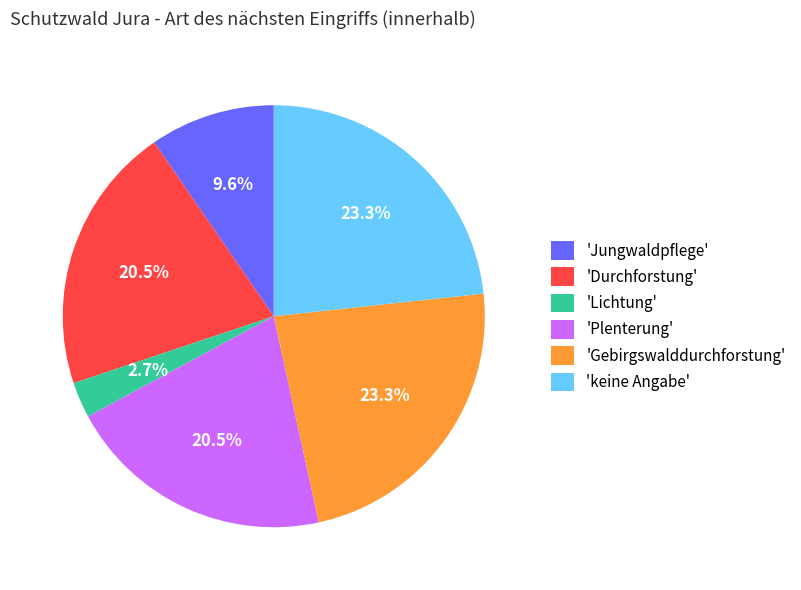

What is the total percentage of 'keine Angabe' and 'Gebirgswalddurchforstung'?

46.6%